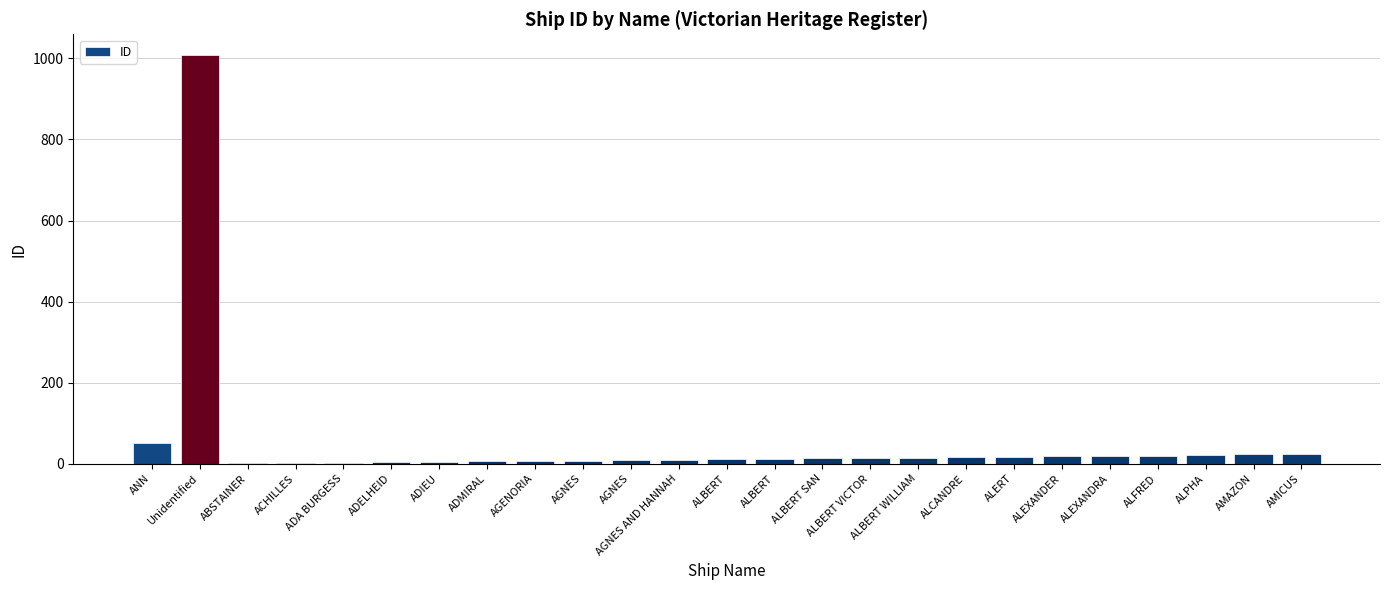

Count the number of categories in the chart.

25